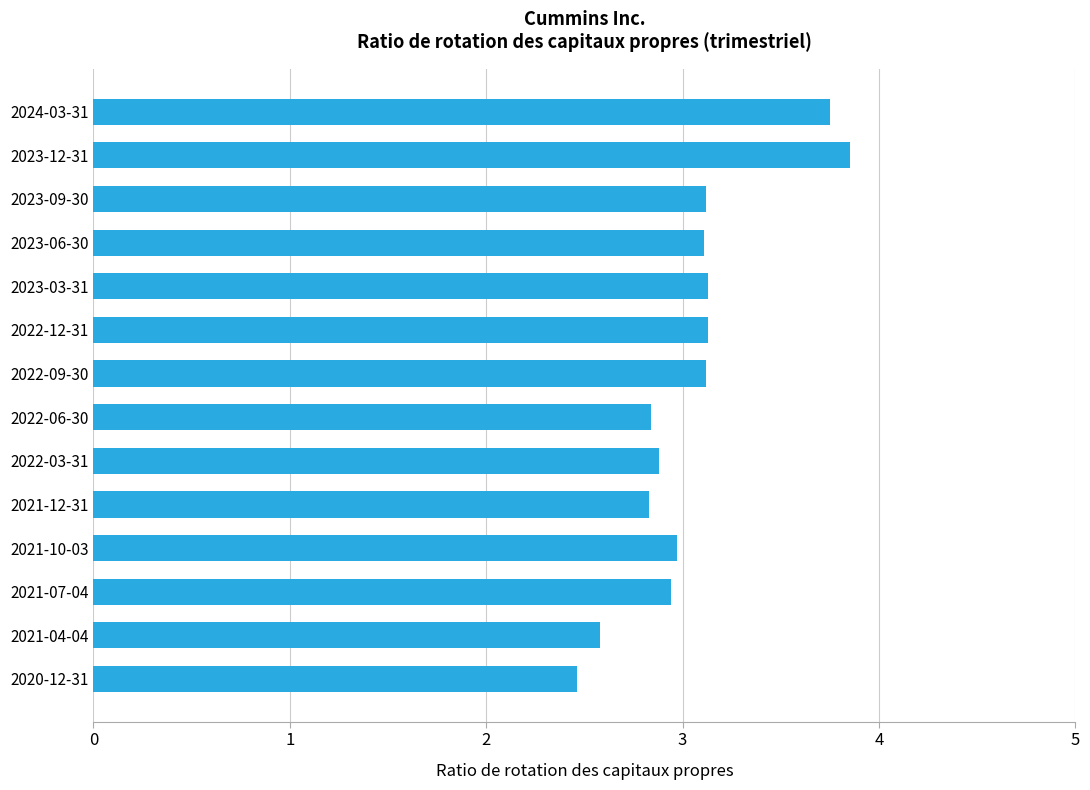

Count the number of values greater than 3.

7